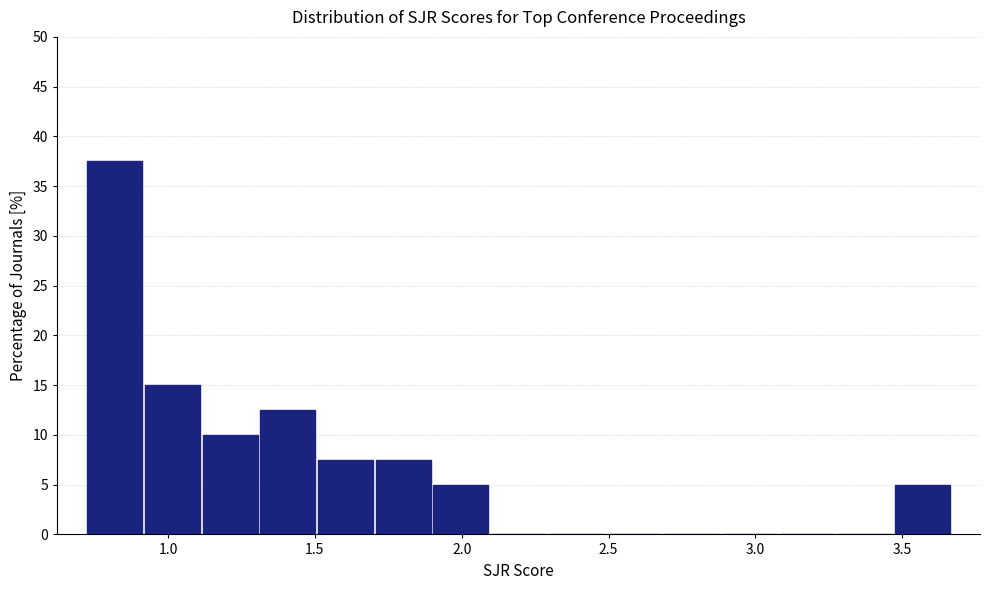

Around what value on the x-axis is the tallest bar? Give the approximate position of its centre, as read against the axis.

0.80